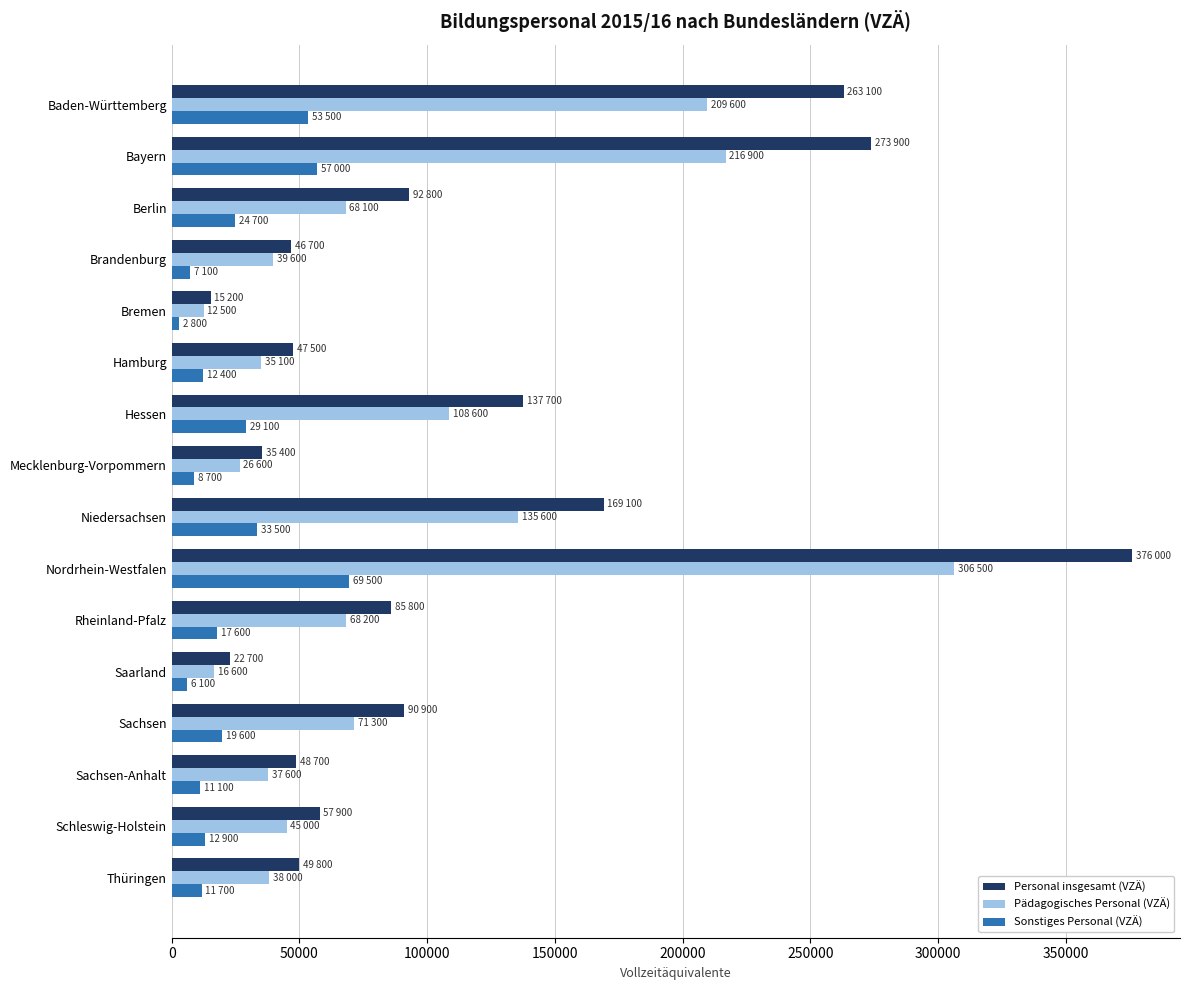

List the series in order of their overall mean, highest first.

Personal insgesamt (VZÄ), Pädagogisches Personal (VZÄ), Sonstiges Personal (VZÄ)